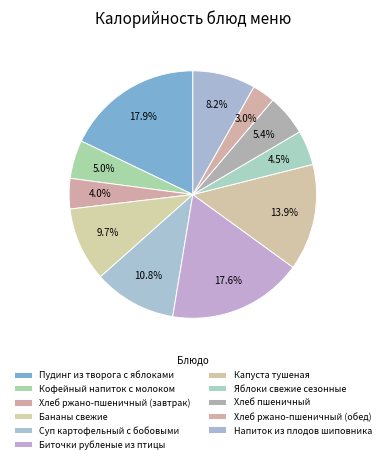

Is there a majority slice in this chart?

No